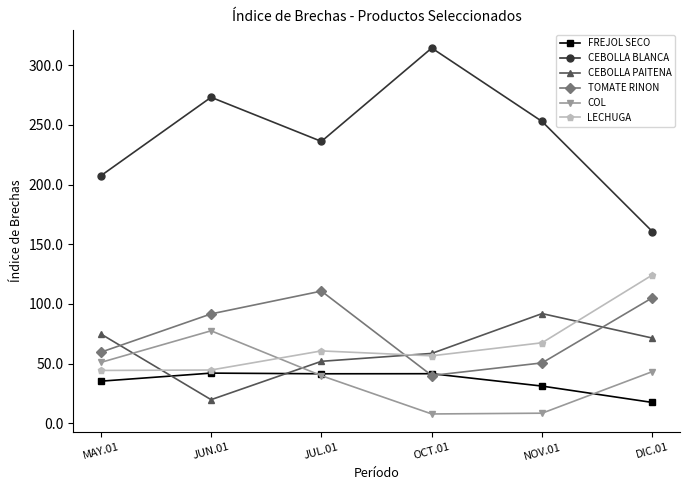

Rank the series by their maximum value, from highest to lowest.

CEBOLLA BLANCA, LECHUGA, TOMATE RINON, CEBOLLA PAITENA, COL, FREJOL SECO